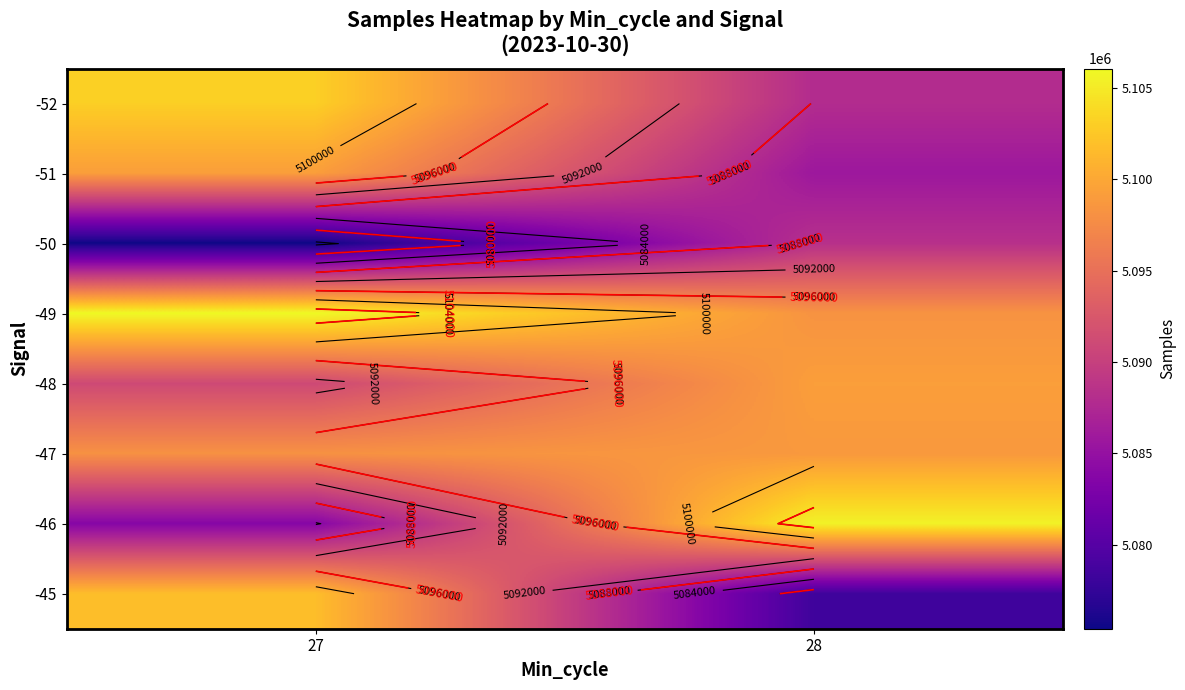

What is the smallest value displayed?

5075413